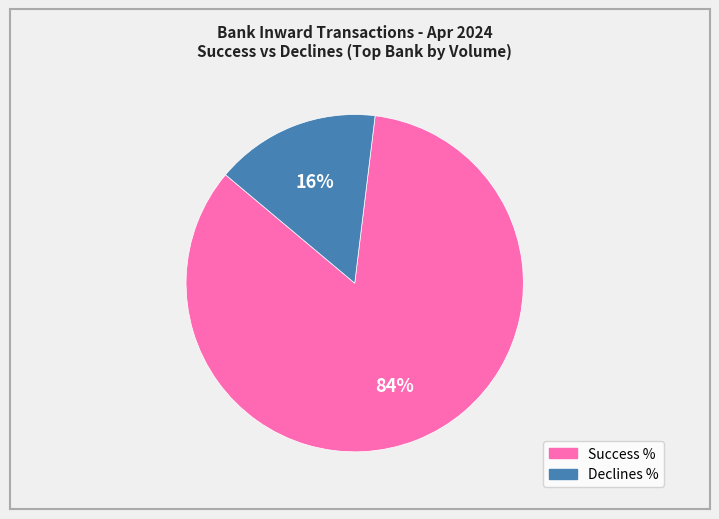

Between Declines % and Success %, which is larger?

Success %